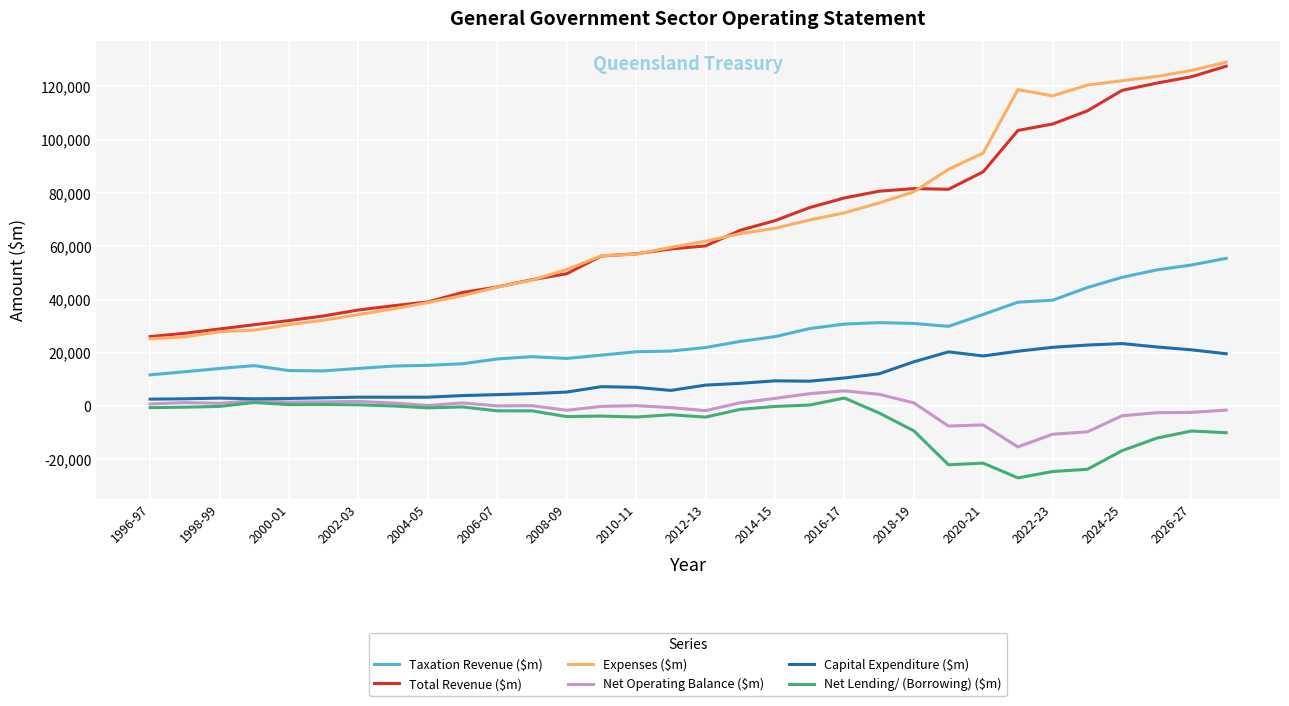

Which series has the widest spread of values?

Expenses ($m)